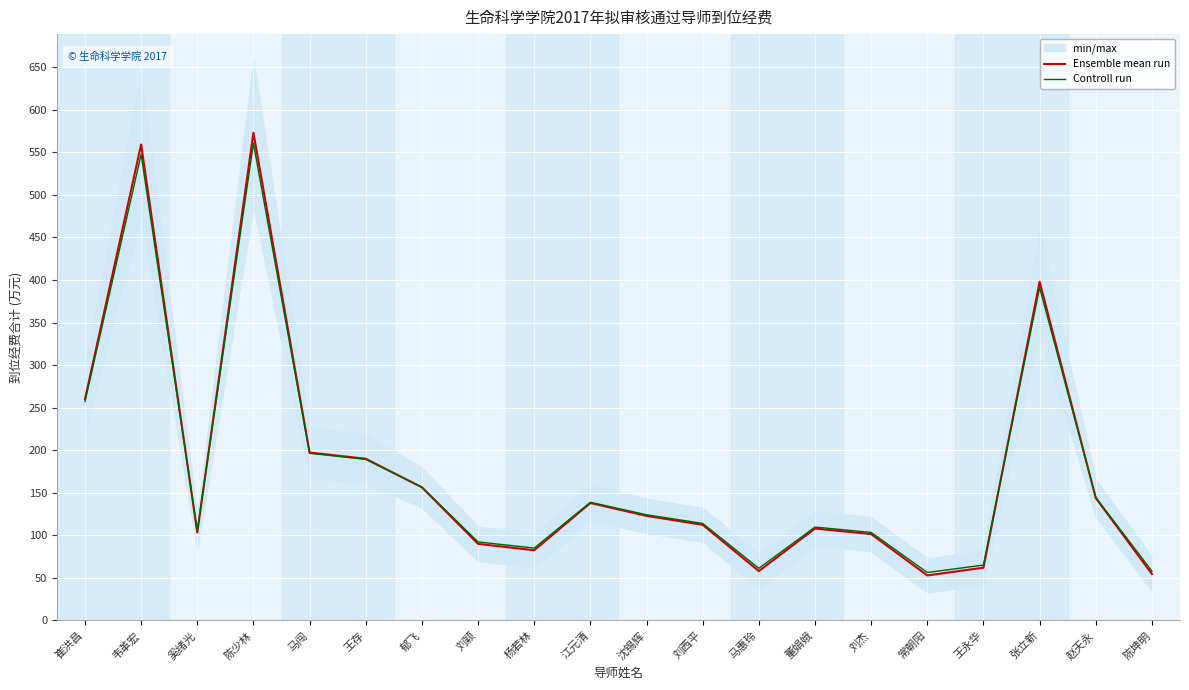

True or false: Controll run has a value of 134.0 at 刘颖.

False